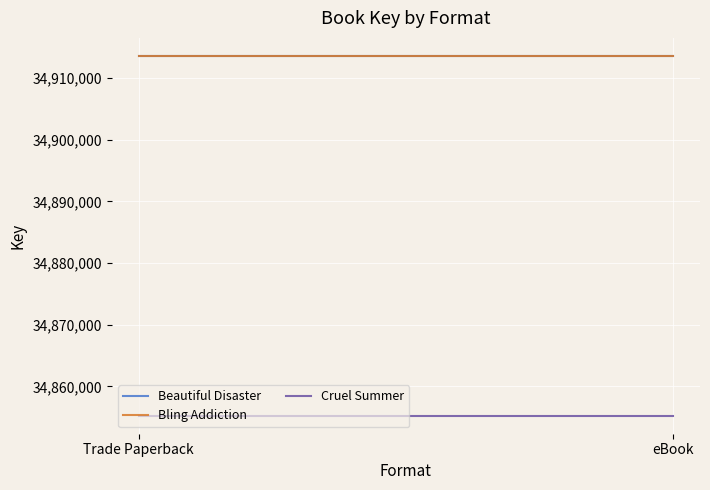

Does the chart display data point markers on the line(s)?

No